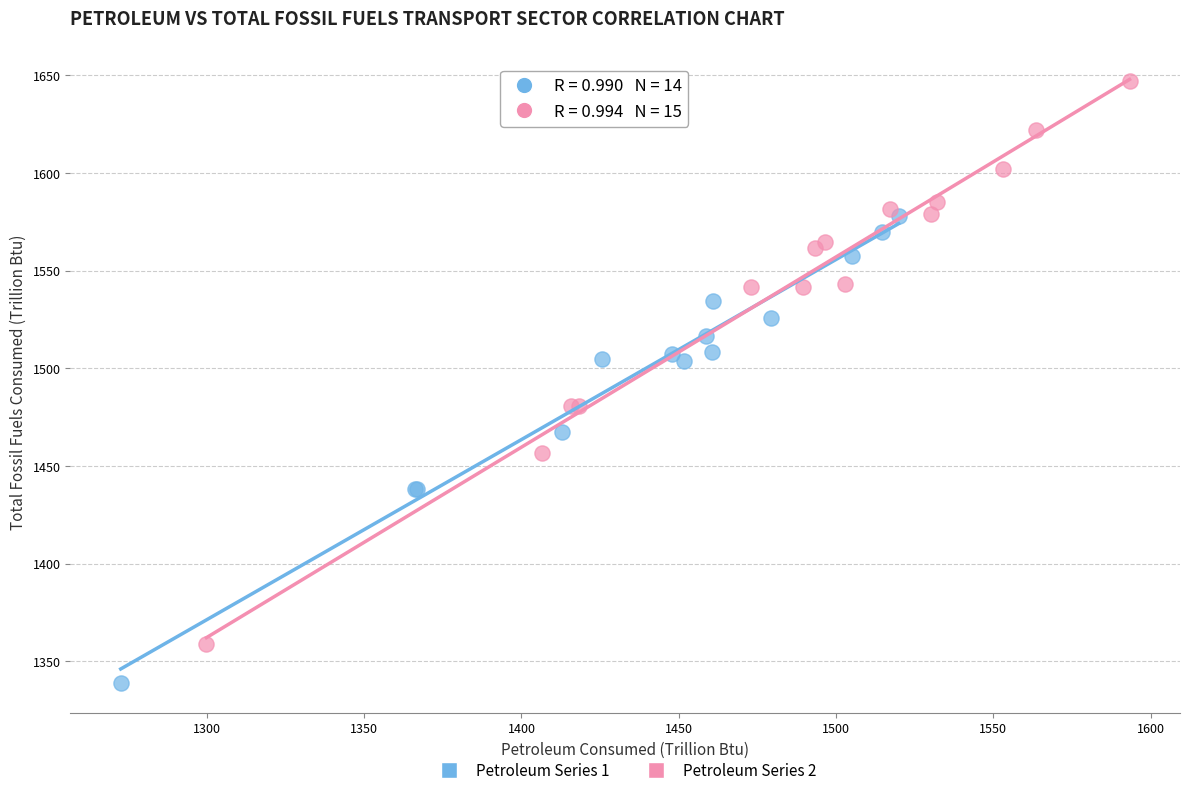

Which series has the largest Y range (max minus min)?

Petroleum Series 2